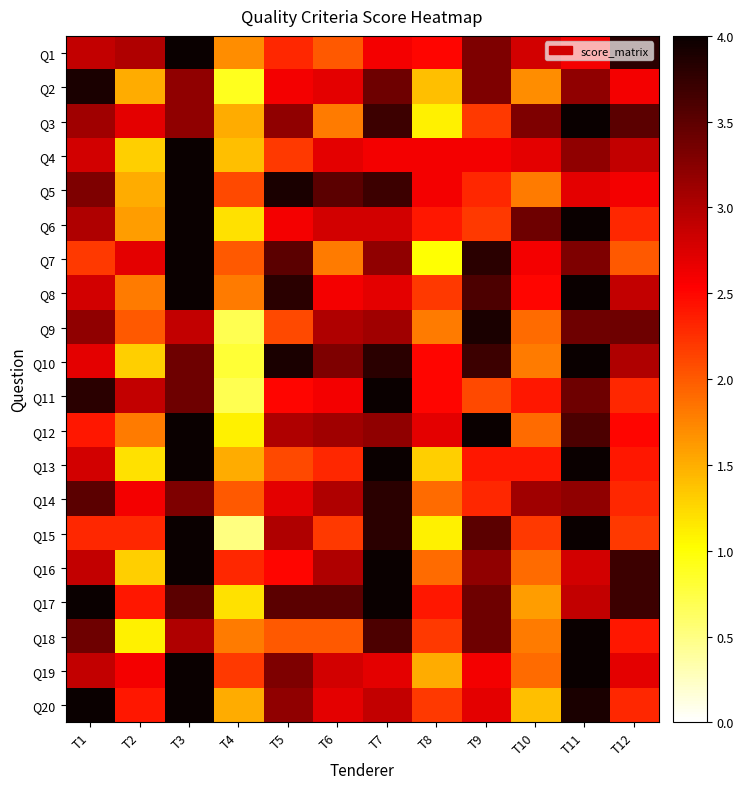

How many data points does each series have?

12